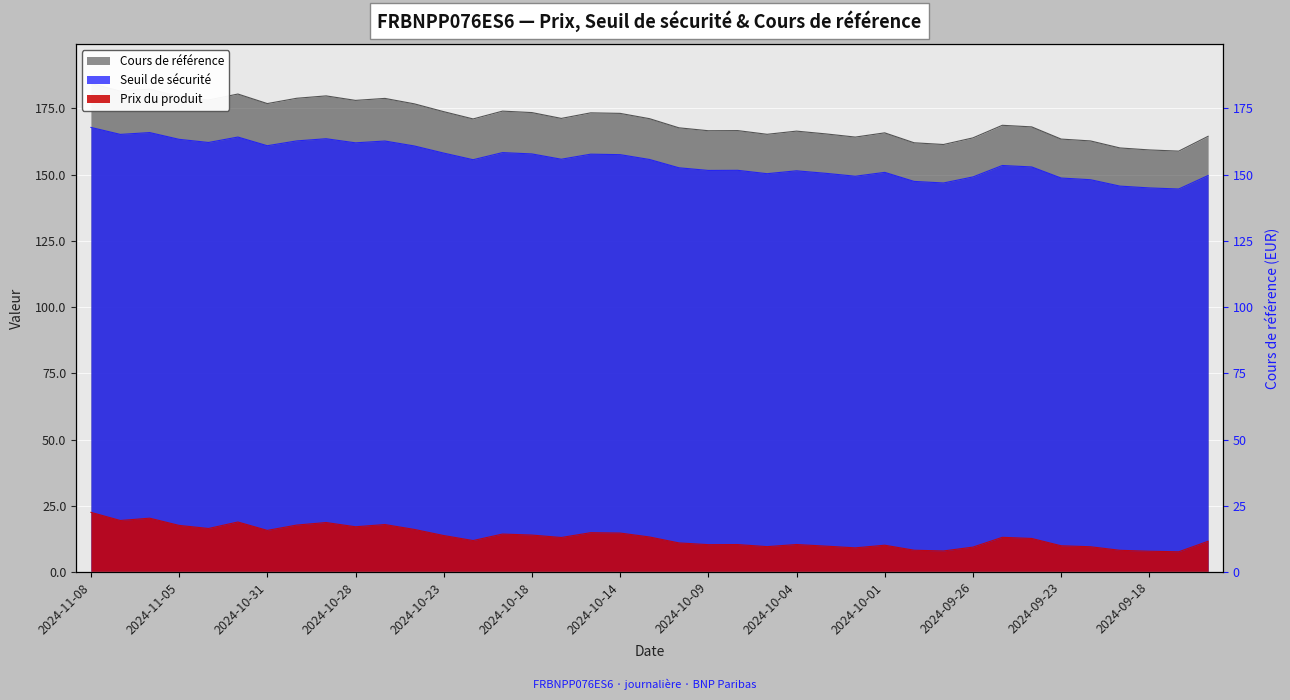

The value of Prix du produit at 2024-10-24 is 5.0. True or false?

False